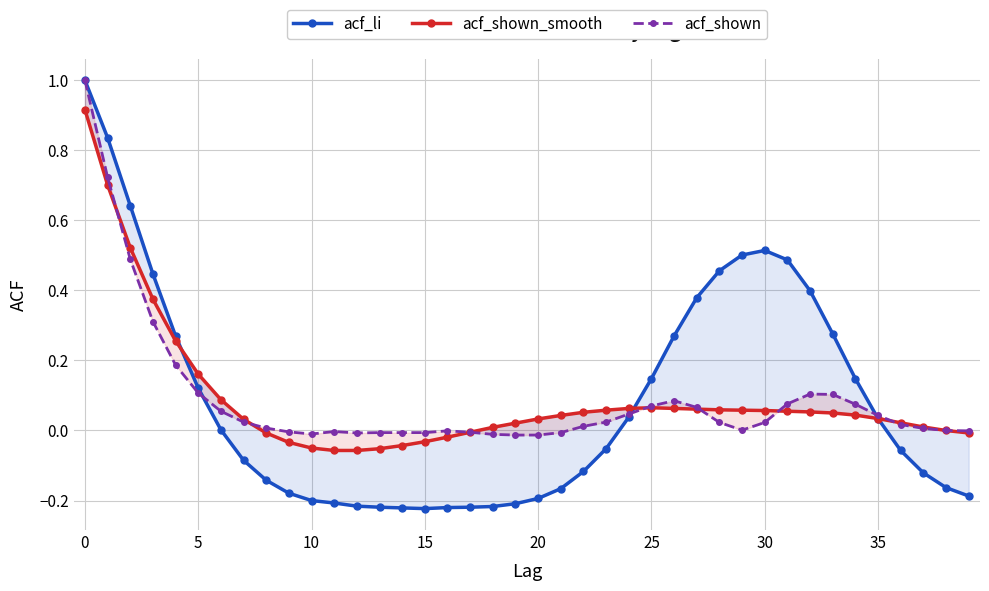

How many lines are shown in the chart?

3